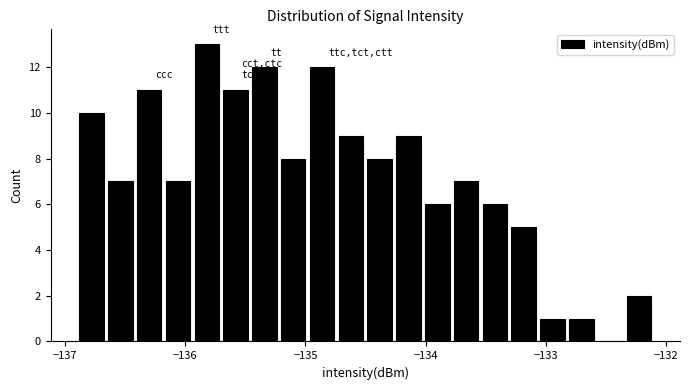

Around what value on the x-axis is the tallest bar? Give the approximate position of its centre, as read against the axis.

-135.8